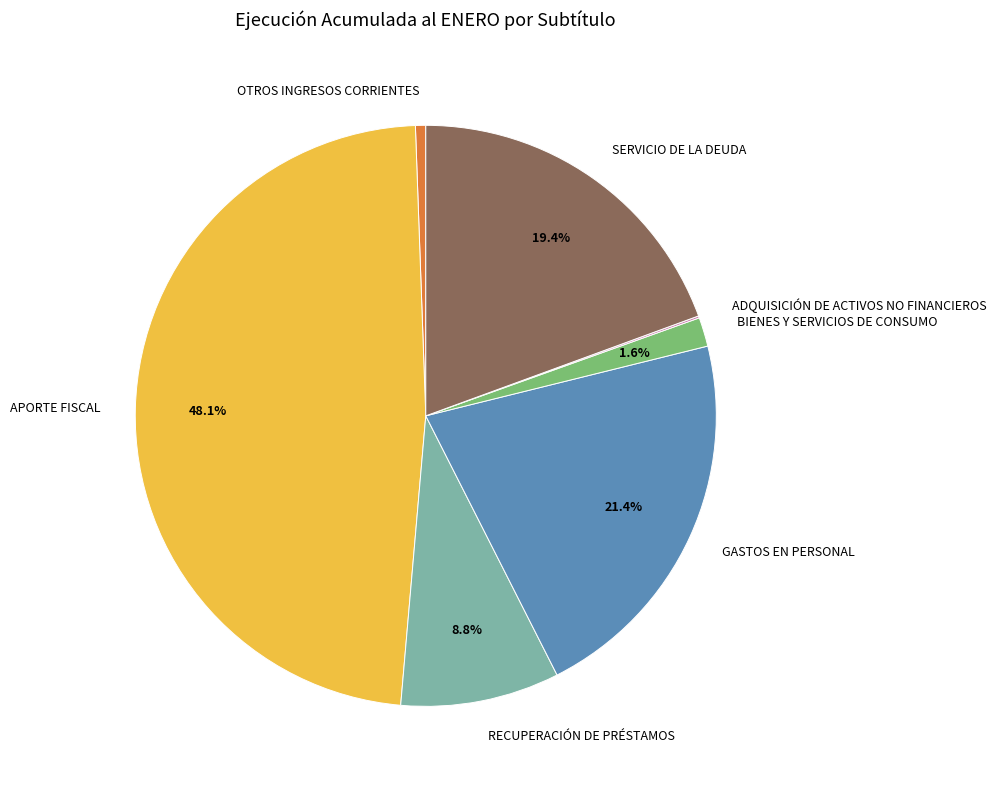

Which has a higher value, RECUPERACIÓN DE PRÉSTAMOS or APORTE FISCAL?

APORTE FISCAL